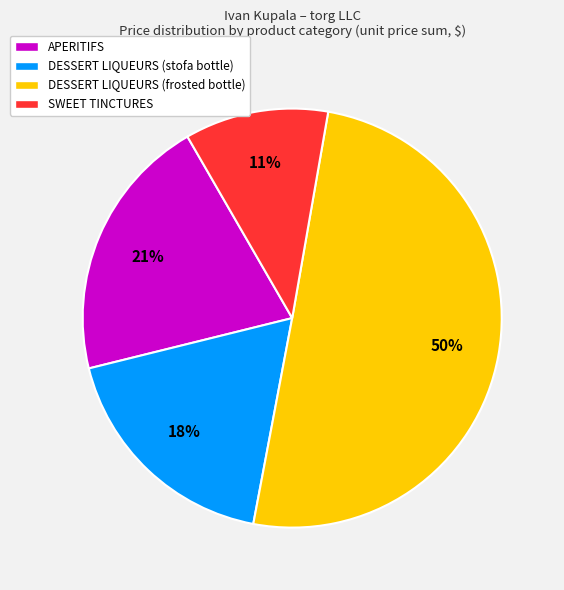

How many slices are in this pie chart?

4